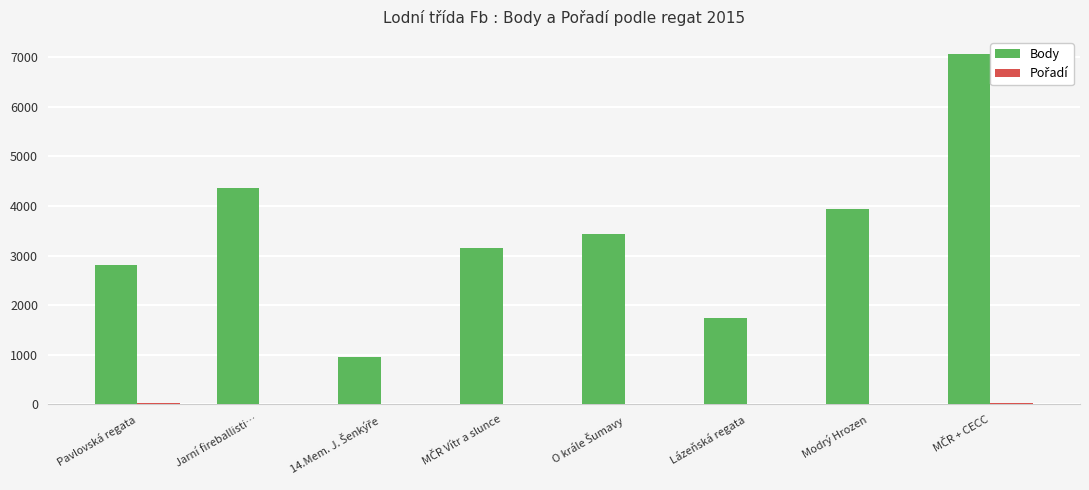

True or false: Body has a value of 1734 at Lázeňská regata.

True